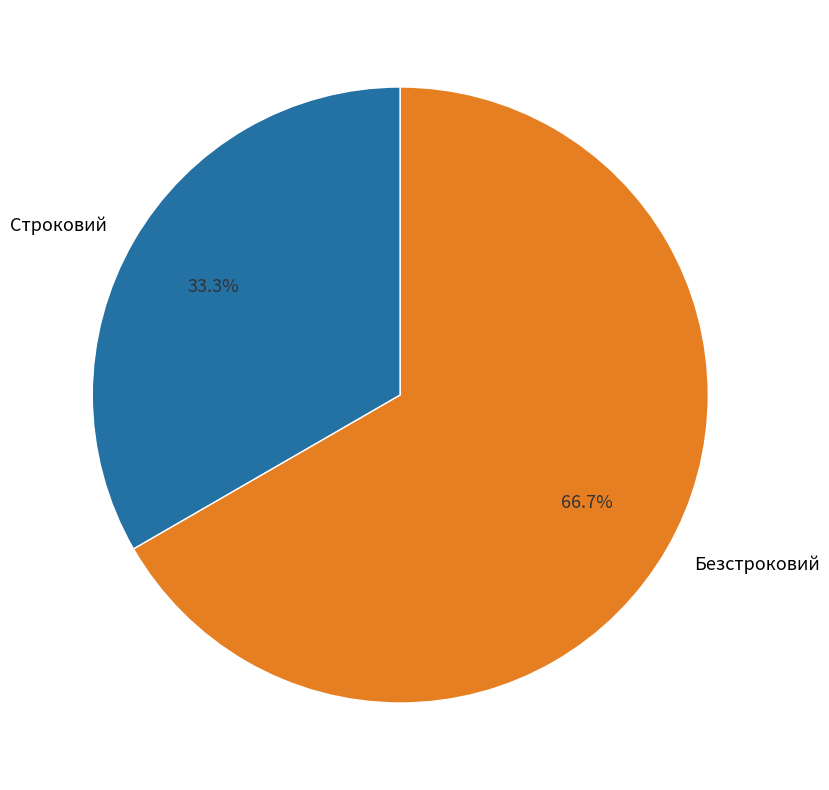

How many segments does this pie chart have?

2